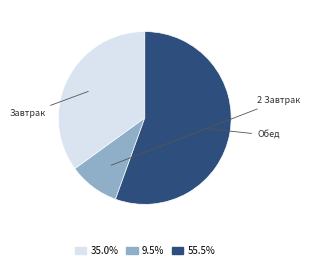

Is 2 Завтрак the majority of the pie?

No